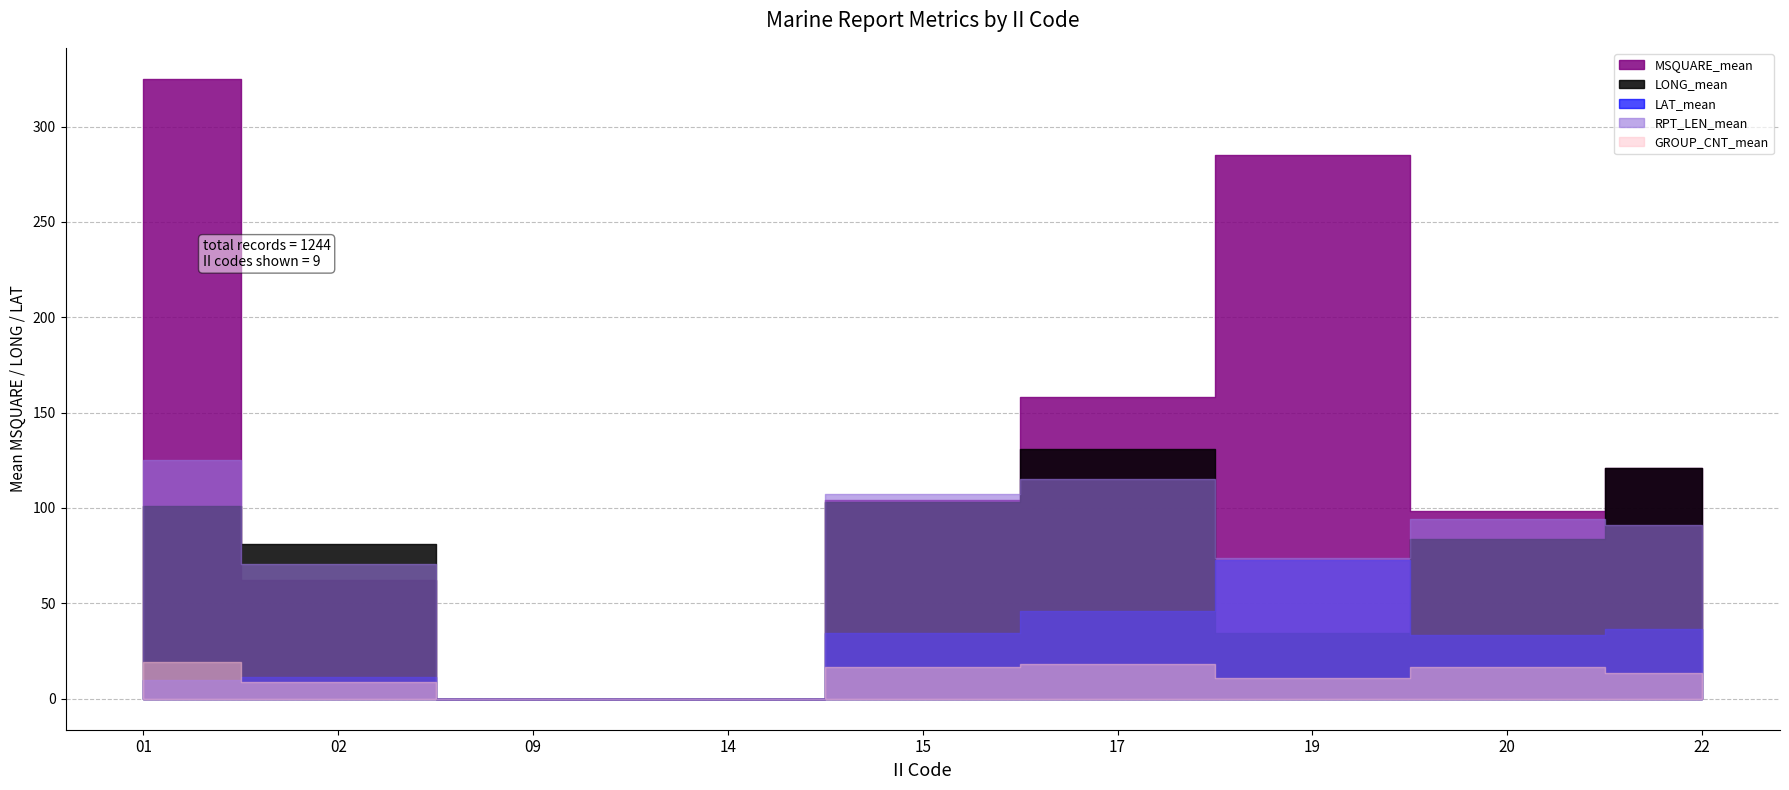

Is the value of MSQUARE_mean at 02 greater than the value of LONG_mean at 20?

No